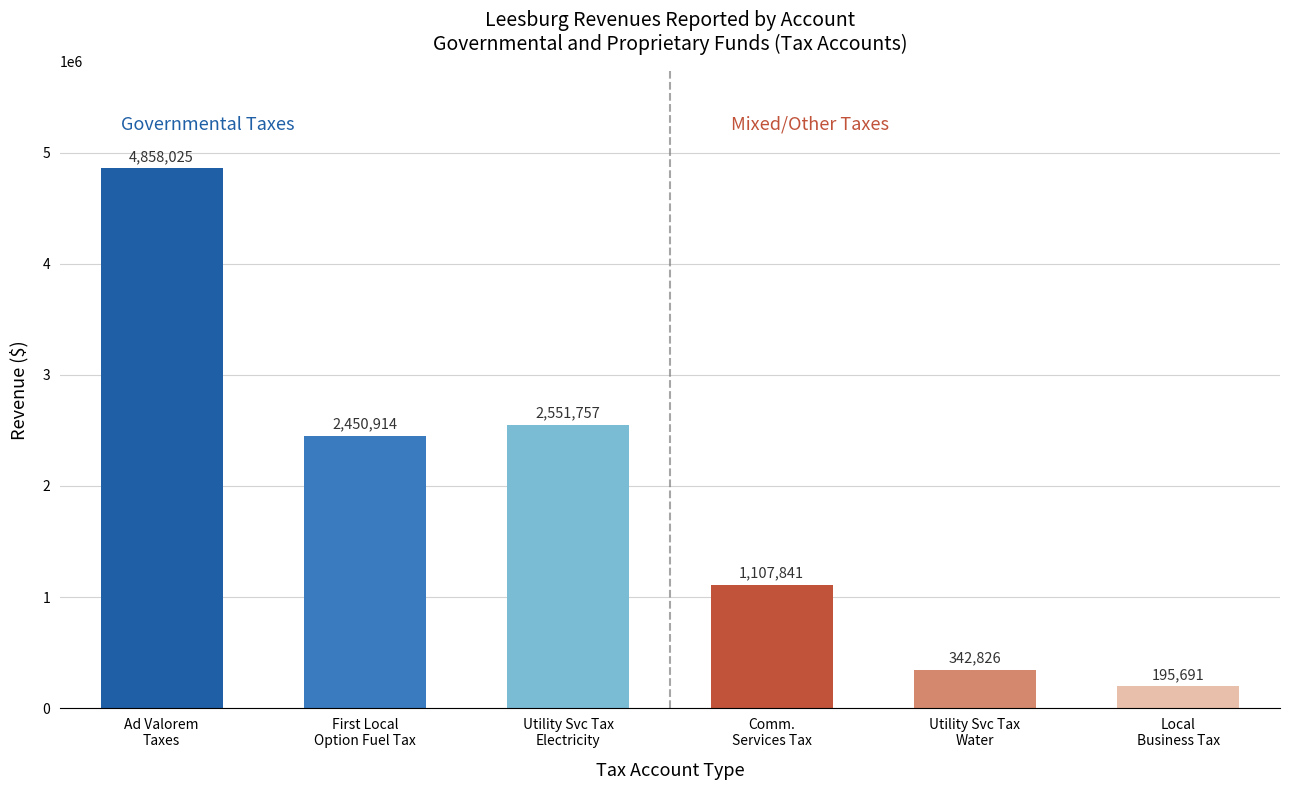

What is the label of the 3rd bar from the right?

Comm.
Services Tax